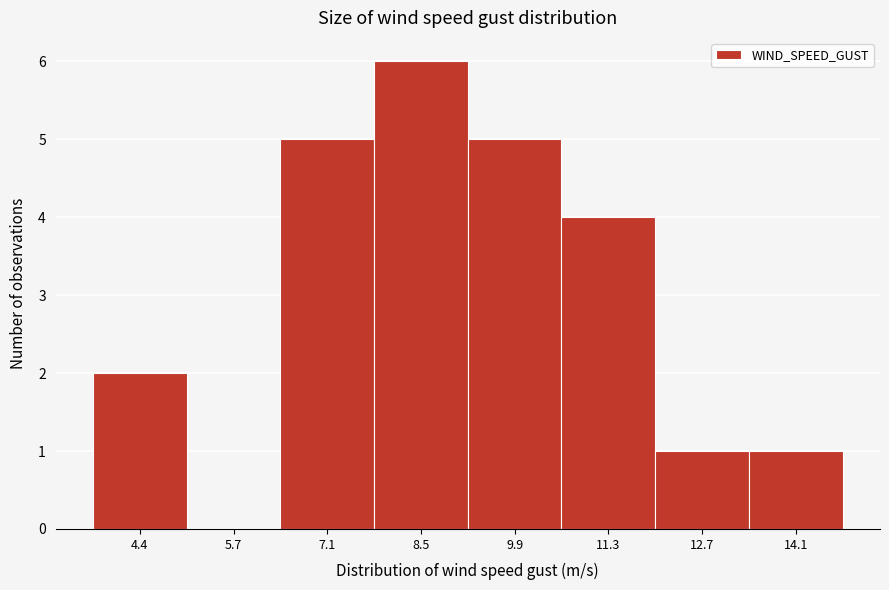

Reading left to right, transcribe all the data shown in this chart.

4.4=2	5.7=0	7.1=5	8.5=6	9.9=5	11.3=4	12.7=1	14.1=1